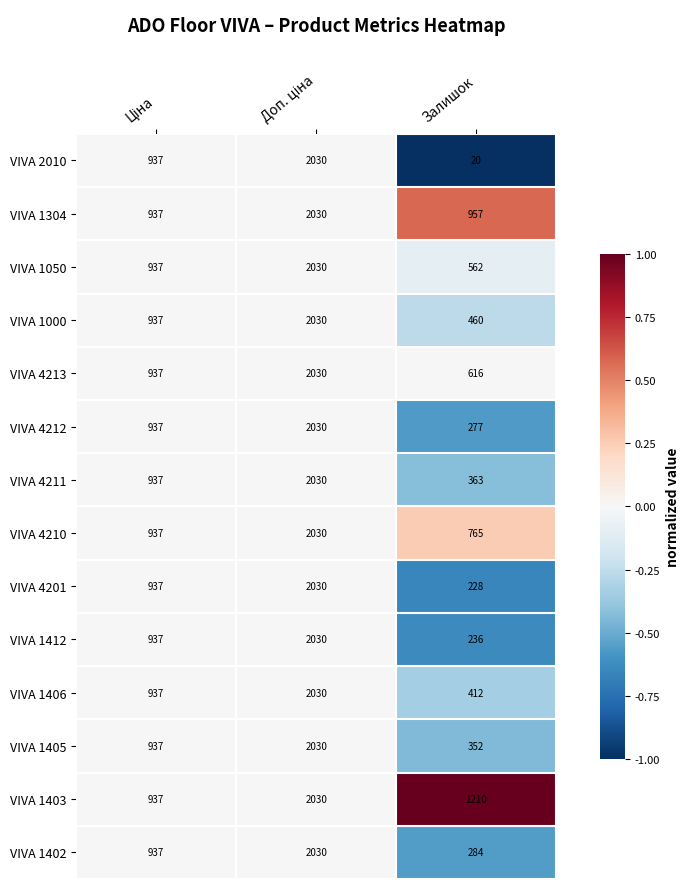

Which series has the widest spread of values?

VIVA 2010